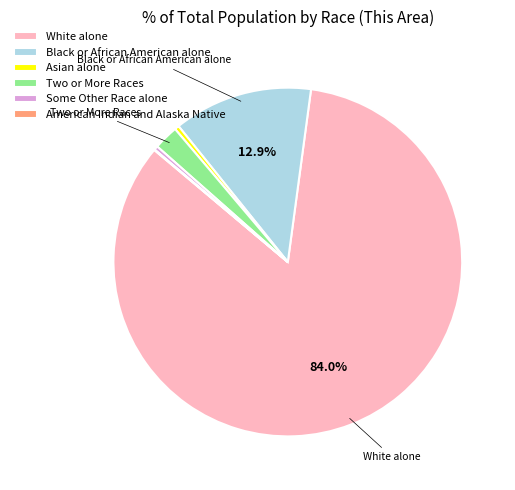

To the nearest percent, what is the difference between the largest and smallest slice percentages?

84%